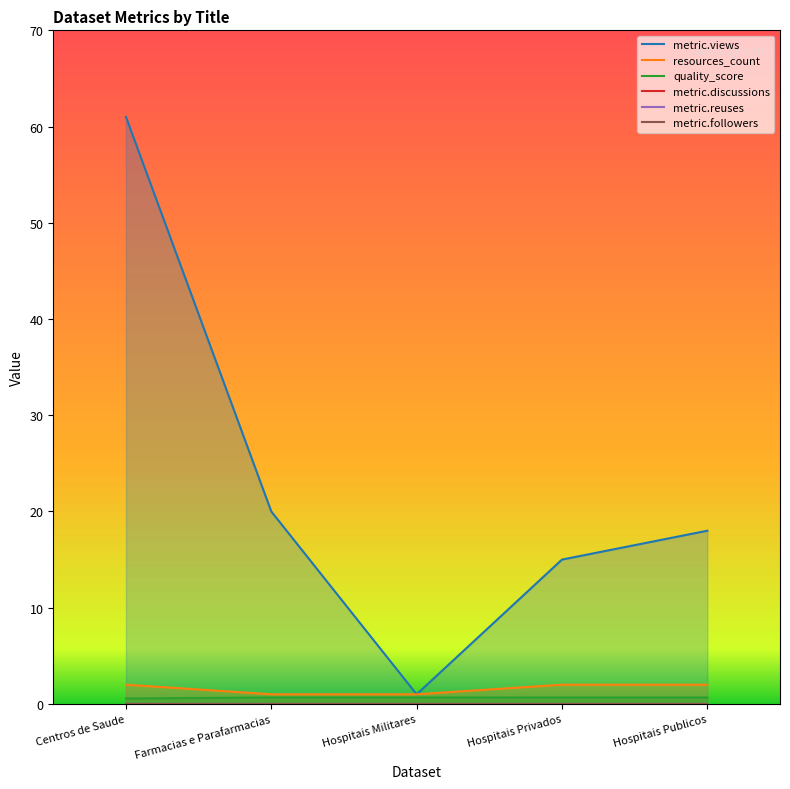

How many data points does each series have?

5